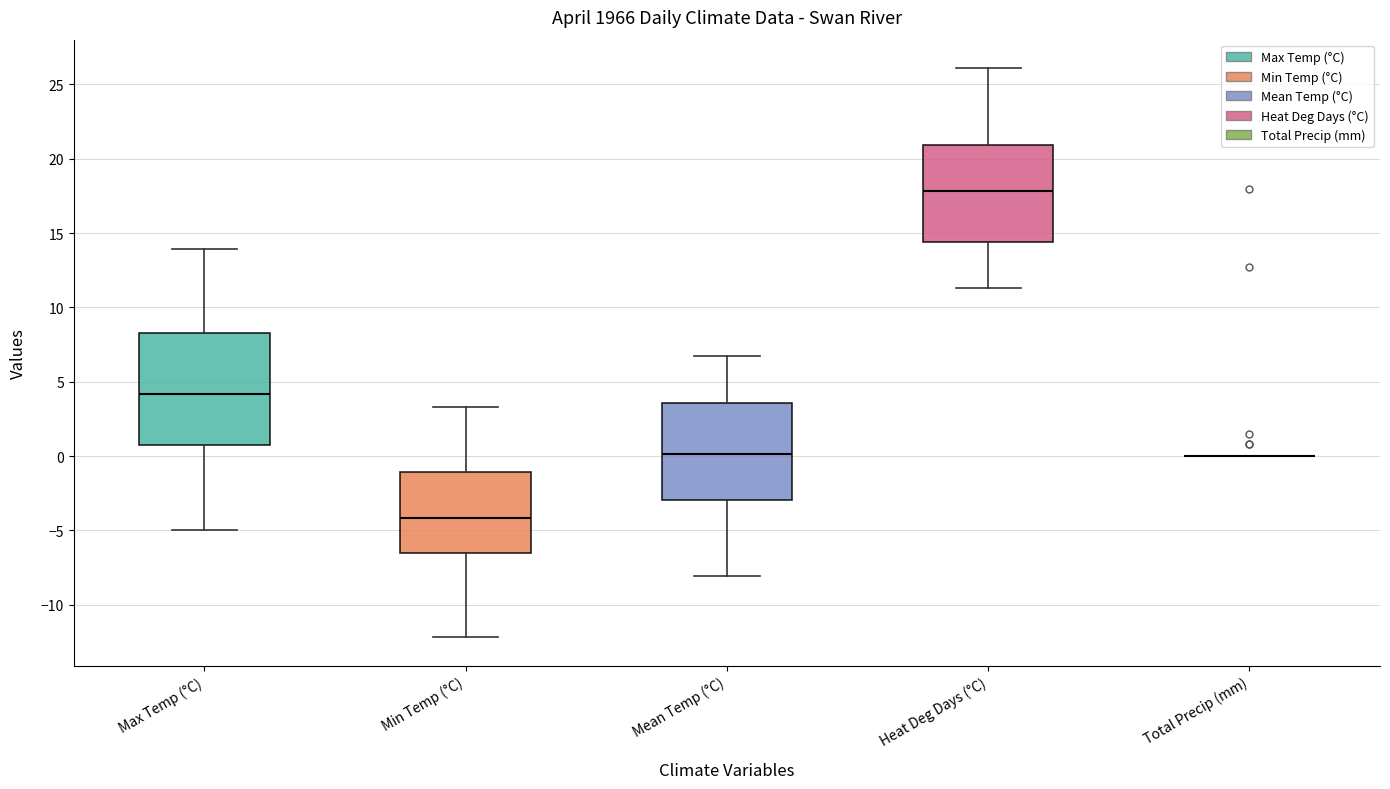

Reading left to right, transcribe this box plot: for each box, give where its median line is, the range the box spans, and where its two whiskers end, as read against the y-axis. The values are not printed on the chart, so give them approximately, as read against the axis.

Max Temp (°C): median 4.0, box 0.5 to 8.5, whiskers -5.0 to 14.0
Min Temp (°C): median -4.0, box -6.5 to -1.0, whiskers -12.0 to 3.5
Mean Temp (°C): median 0.0, box -3.0 to 3.5, whiskers -8.0 to 6.5
Heat Deg Days (°C): median 18.0, box 14.5 to 21.0, whiskers 11.5 to 26.0
Total Precip (mm): box collapsed to a line at 0.0, whiskers 0.0 to 0.0